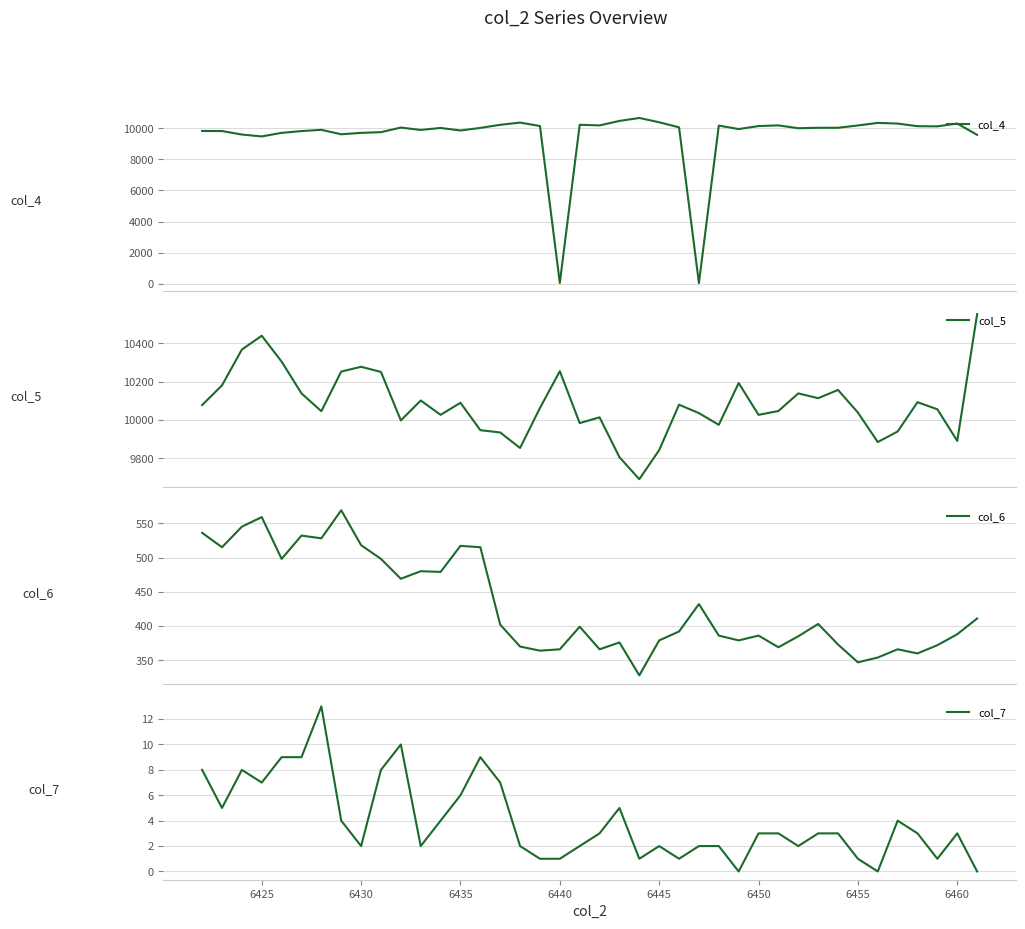

Does the chart display data point markers on the line(s)?

No